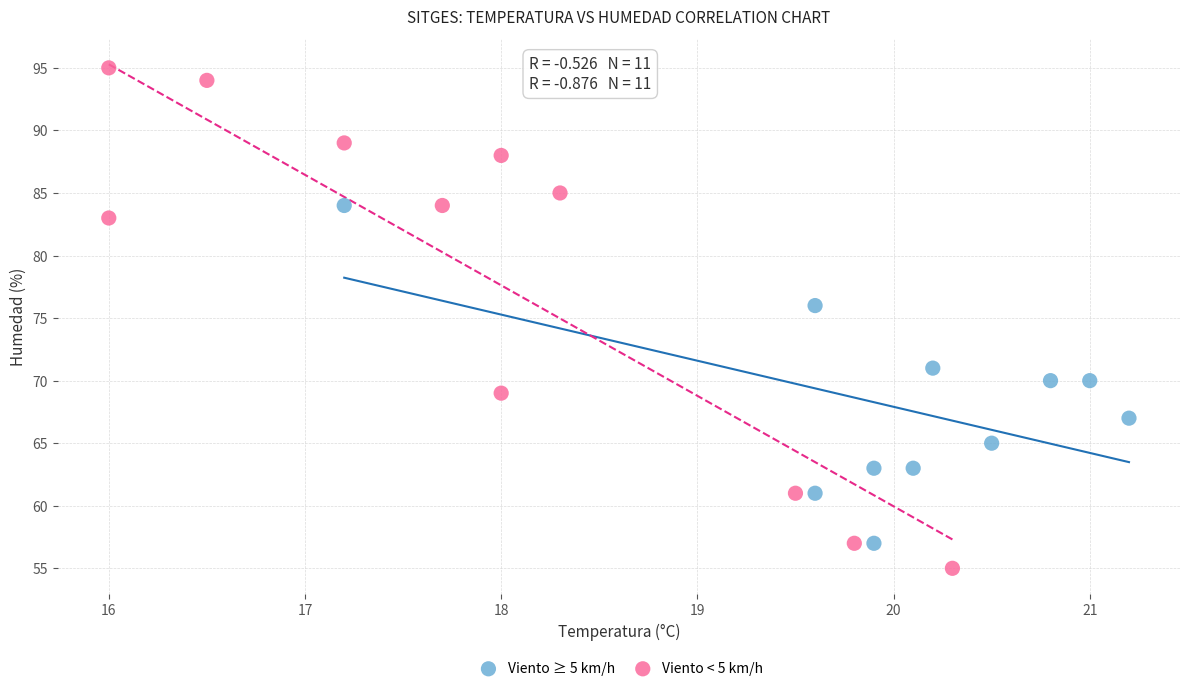

Which series contains the lowest Y value?

Viento < 5 km/h